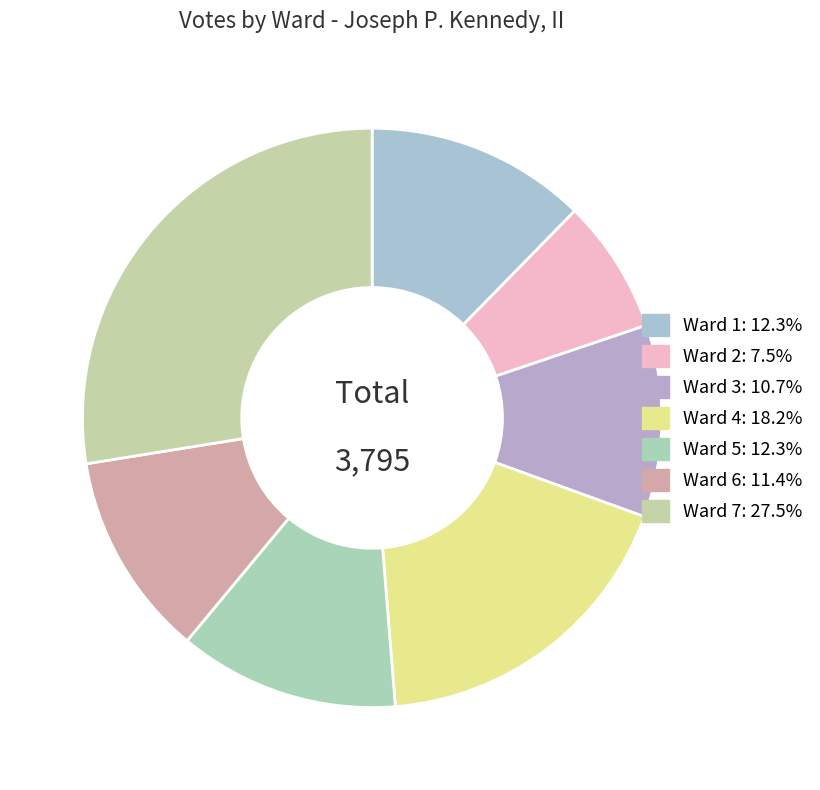

How many slices are in this pie chart?

7